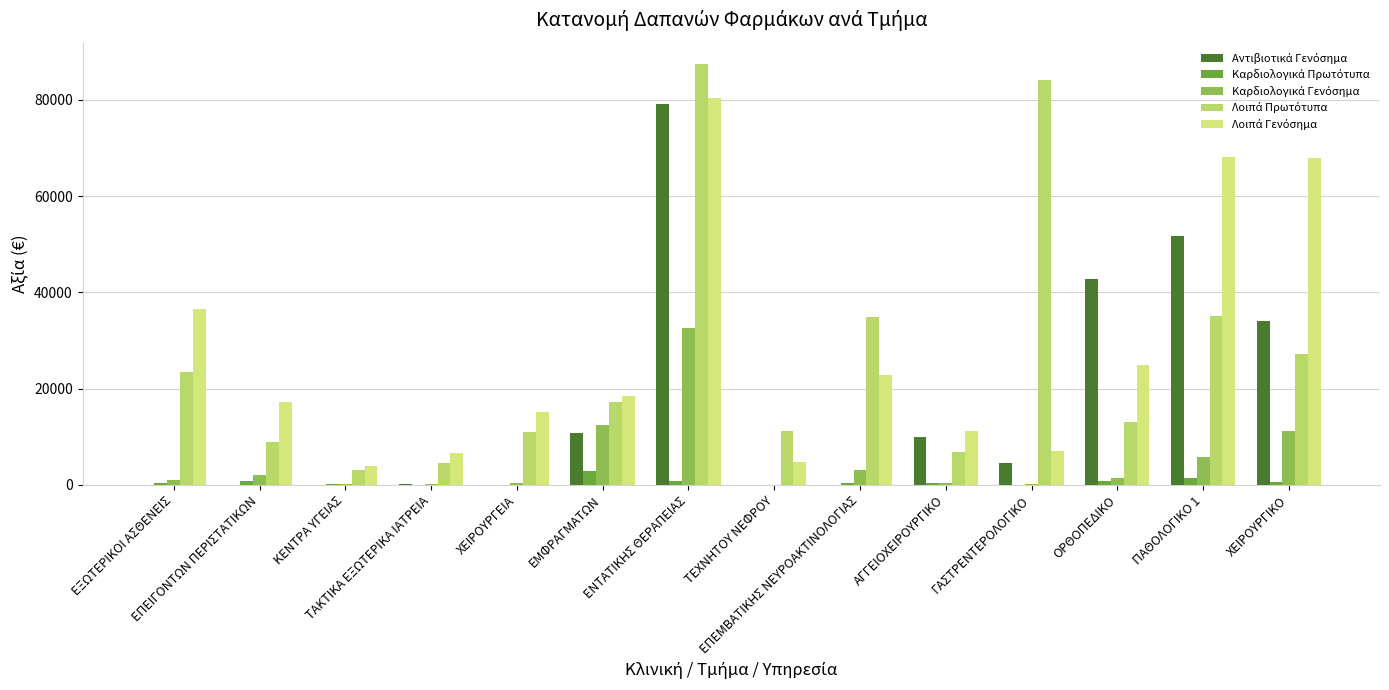

At which category is the sum across all series the highest?

ΕΝΤΑΤΙΚΗΣ ΘΕΡΑΠΕΙΑΣ